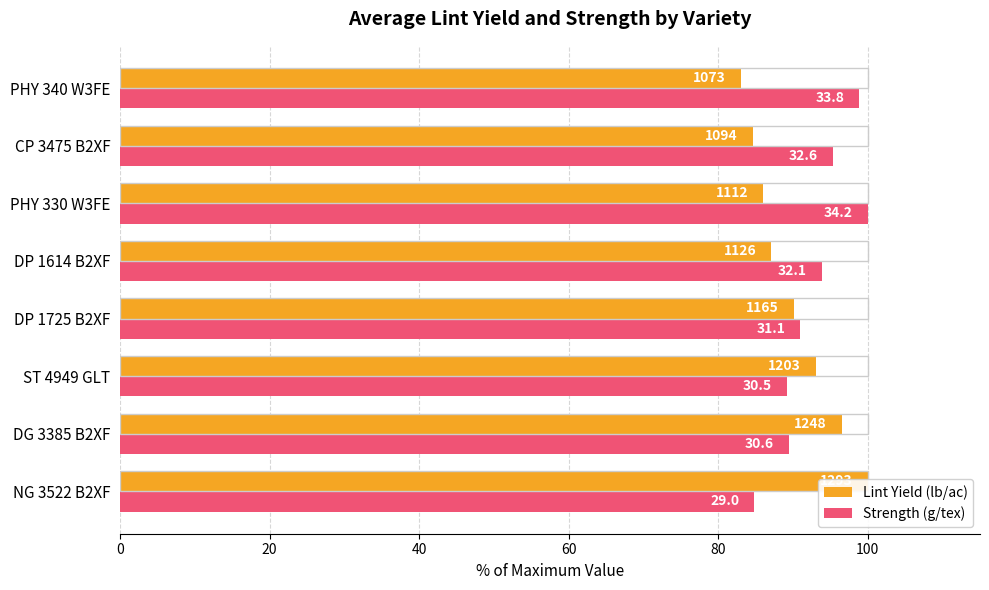

Rank the series by their average value, from highest to lowest.

Strength (g/tex), Lint Yield (lb/ac)